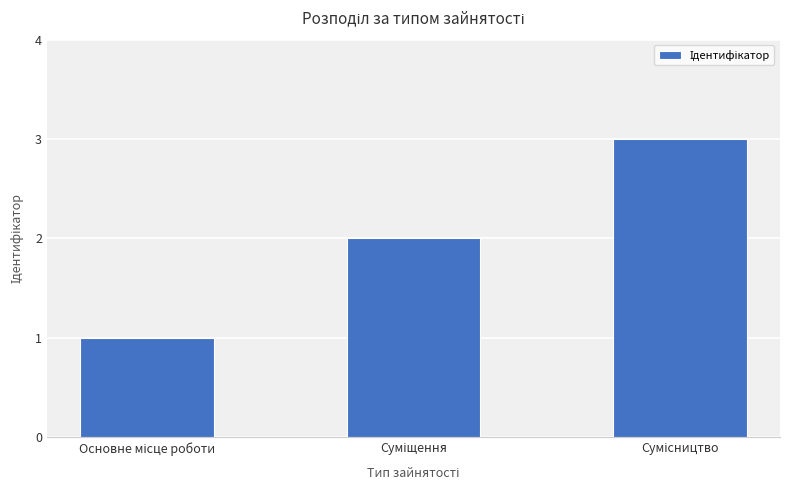

What is the sum of all values?

6